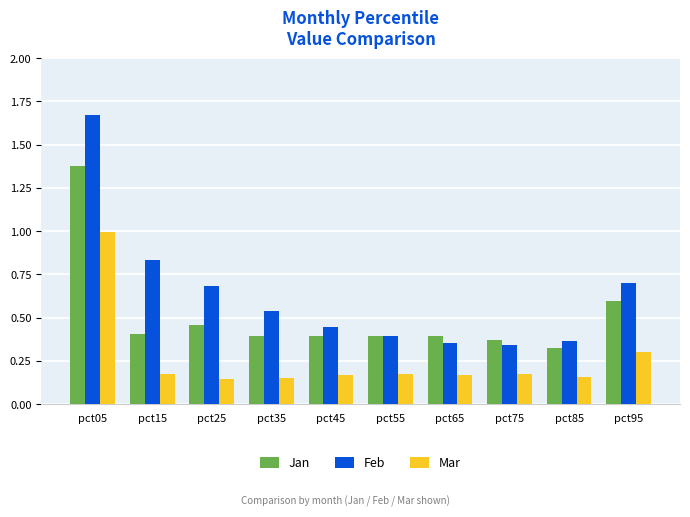

Which series changed the most between pct05 and pct85?

Feb